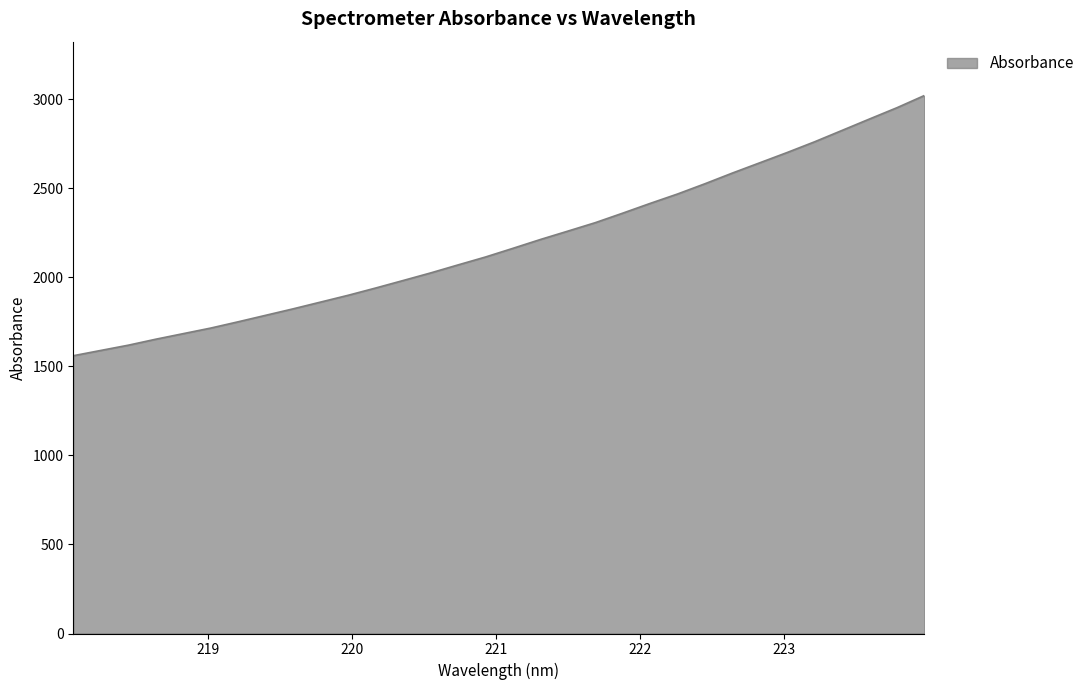

How many lines are shown in the chart?

1